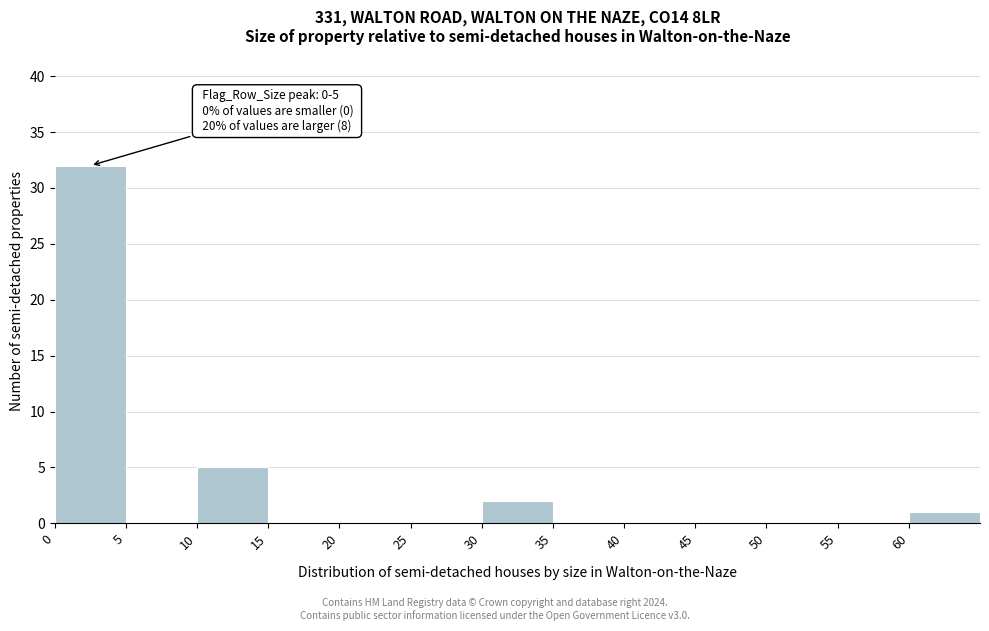

Which range on the x-axis has the tallest bar?

0 to 5